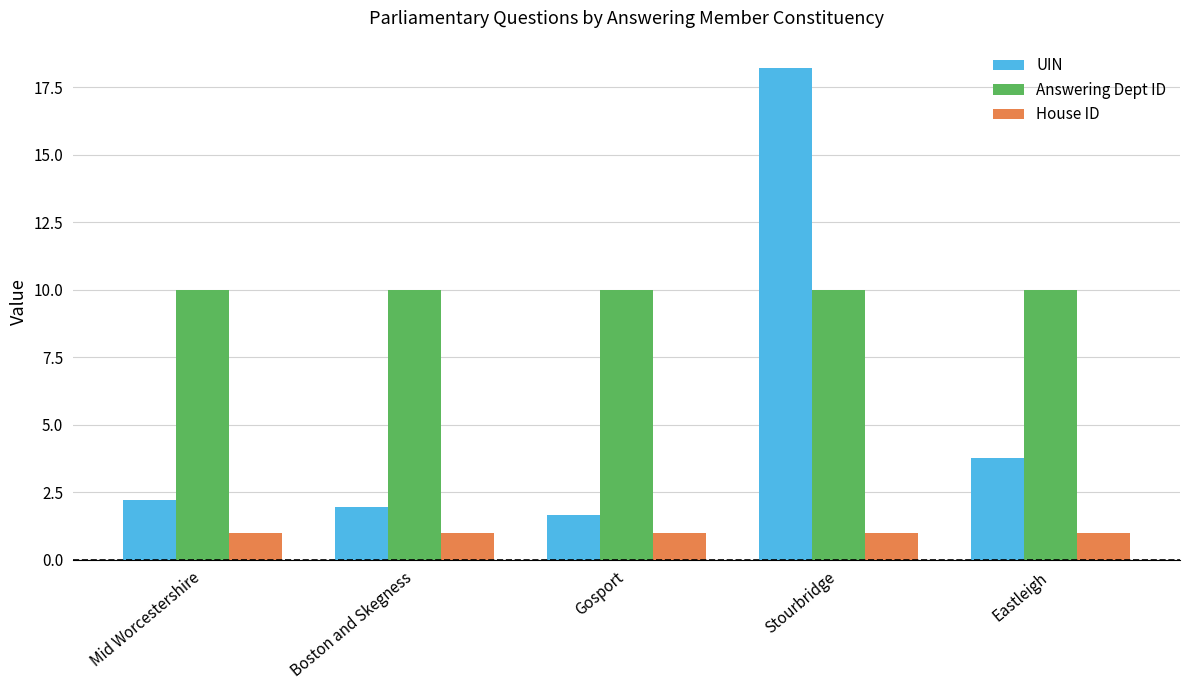

What is the label of the 4th bar from the left?

Stourbridge